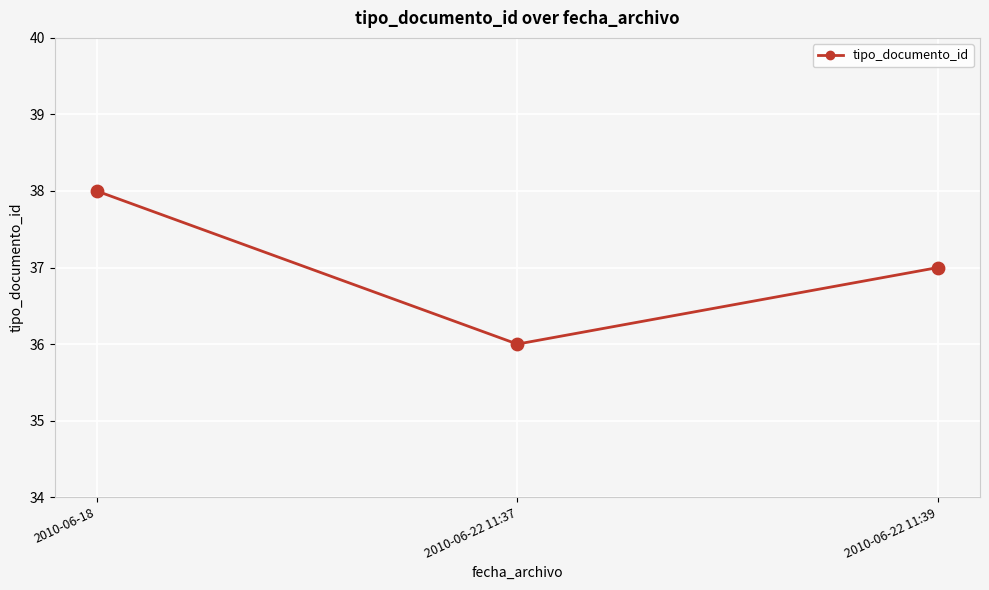

Between 2010-06-18 and 2010-06-22 11:37, which is larger?

2010-06-18